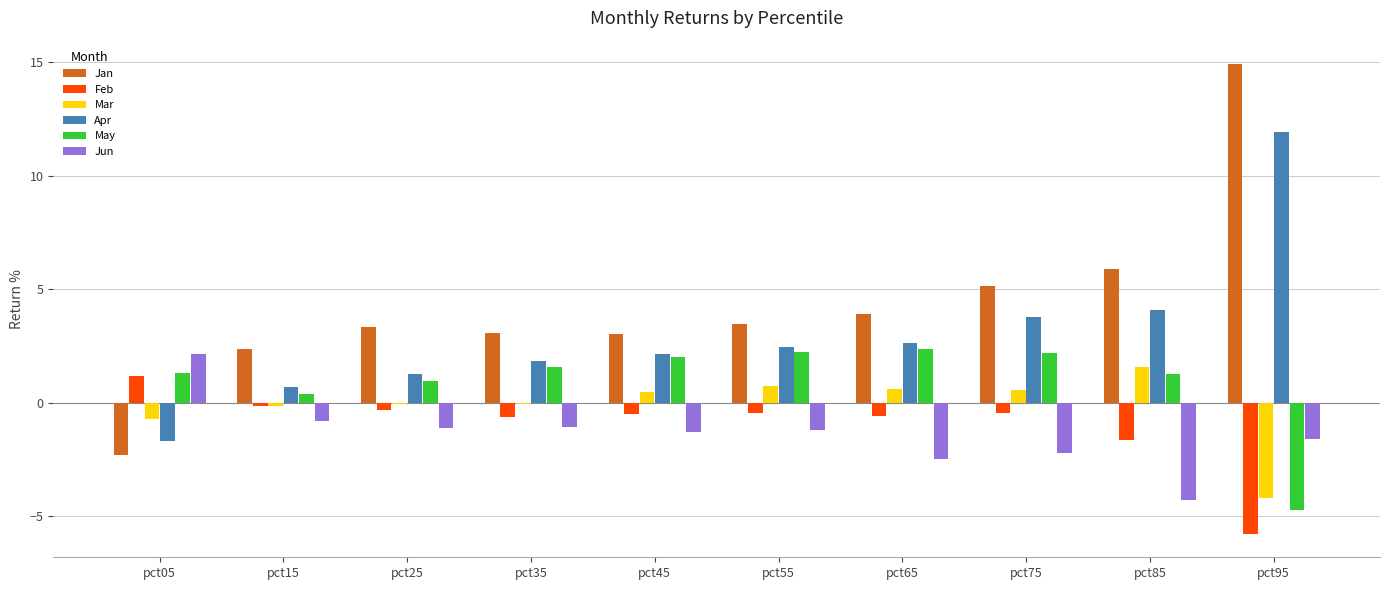

What is the sum of all Apr values?

29.2